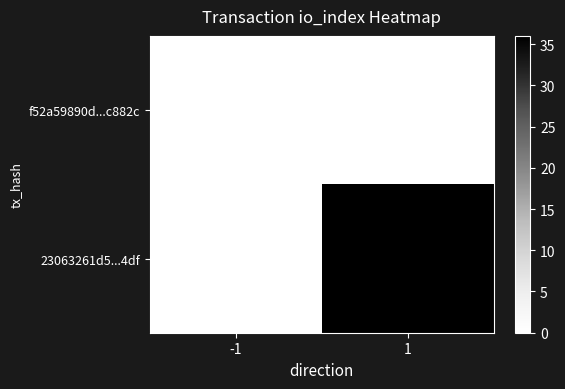

List the series in order of their overall mean, lowest first.

f52a59890d...c882c, 23063261d5...4df